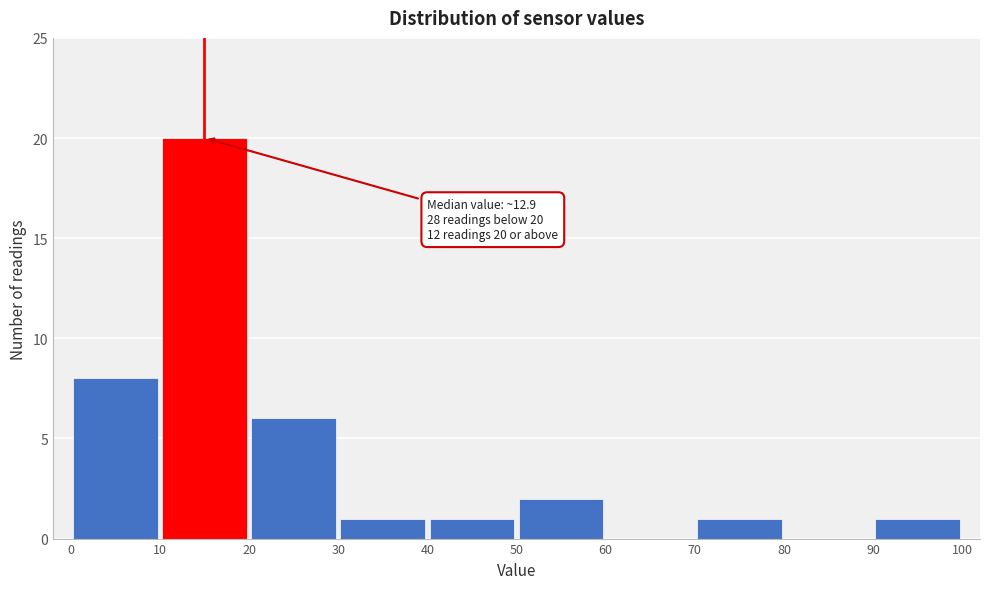

Over which range of the x-axis is the bar tallest?

10 to 20